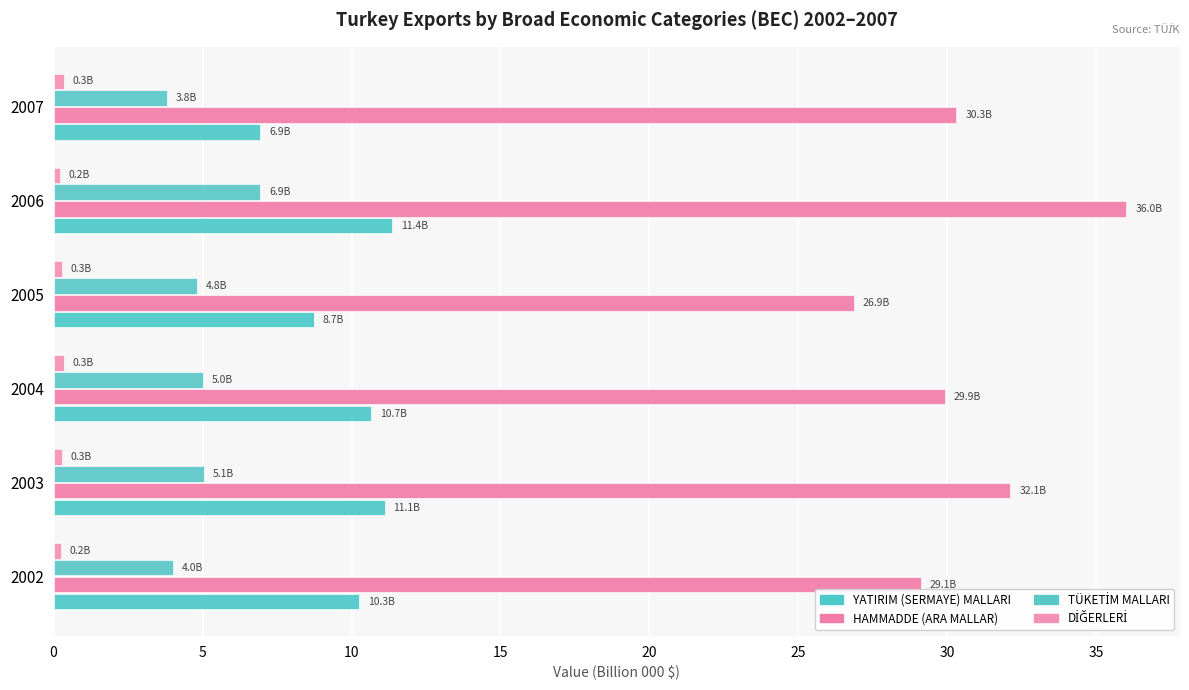

Which series has the widest spread of values?

HAMMADDE (ARA MALLAR)